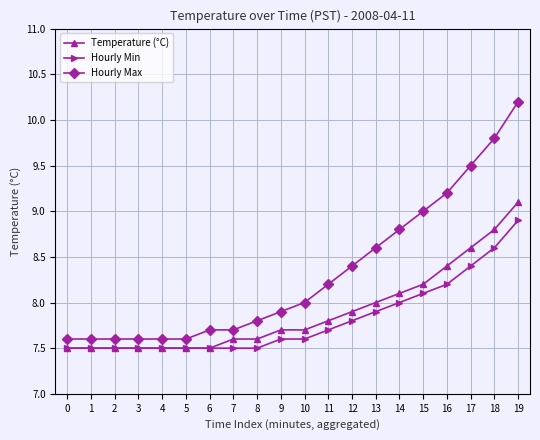

True or false: Hourly Min and Hourly Max intersect in this chart.

False